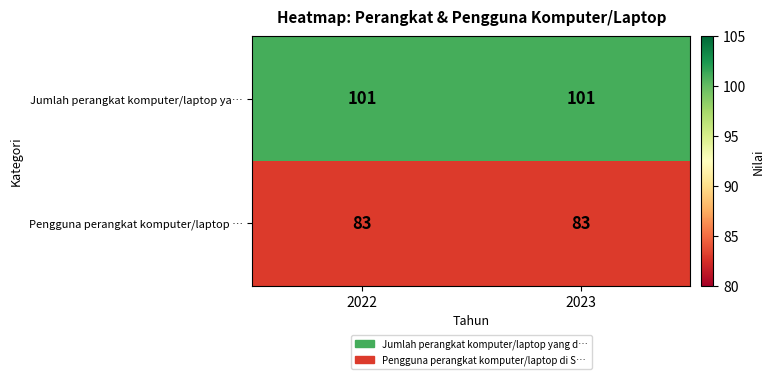

Is the value of Jumlah perangkat komputer/laptop ya… at 2022 greater than the value of Pengguna perangkat komputer/laptop … at 2023?

Yes